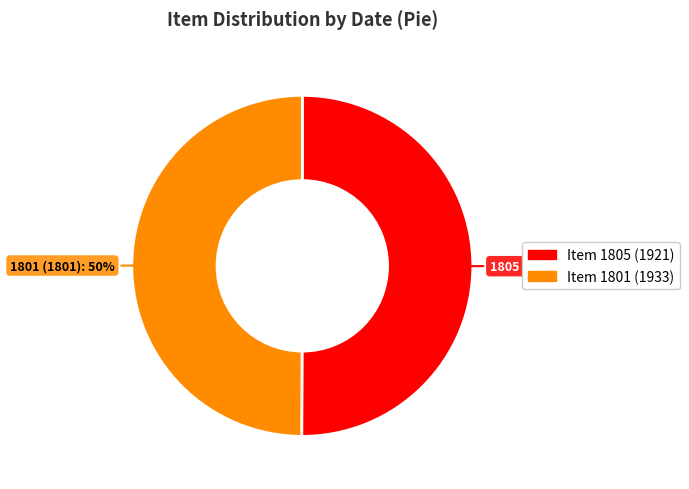

How many slices are in this pie chart?

2